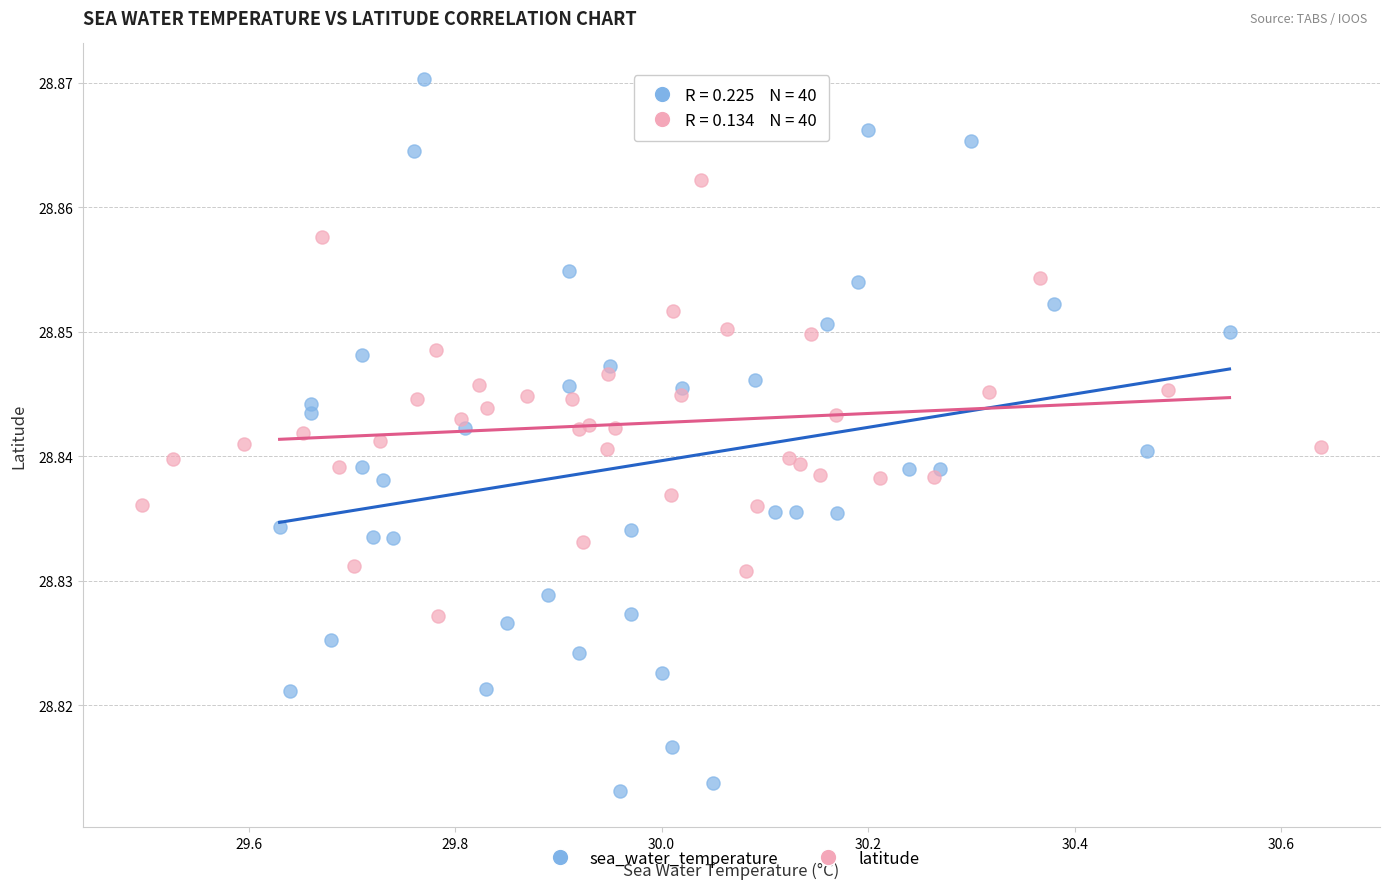

Which series contains the highest Y value?

sea_water_temperature